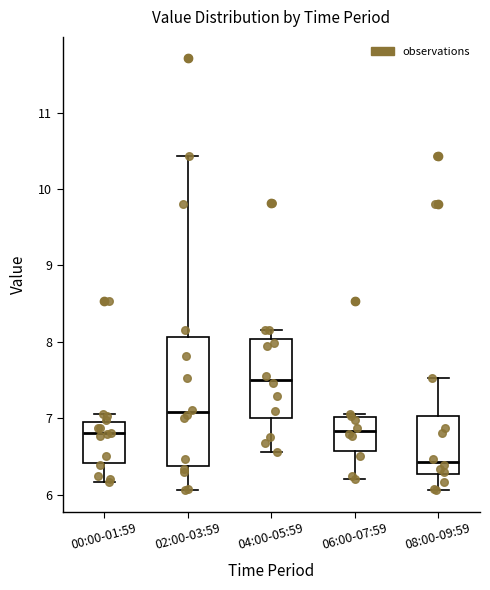

Where does the lower whisker of the box for 00:00-01:59 end on the y-axis? The values are not printed on the chart, so give them approximately, as read against the axis.

6.2